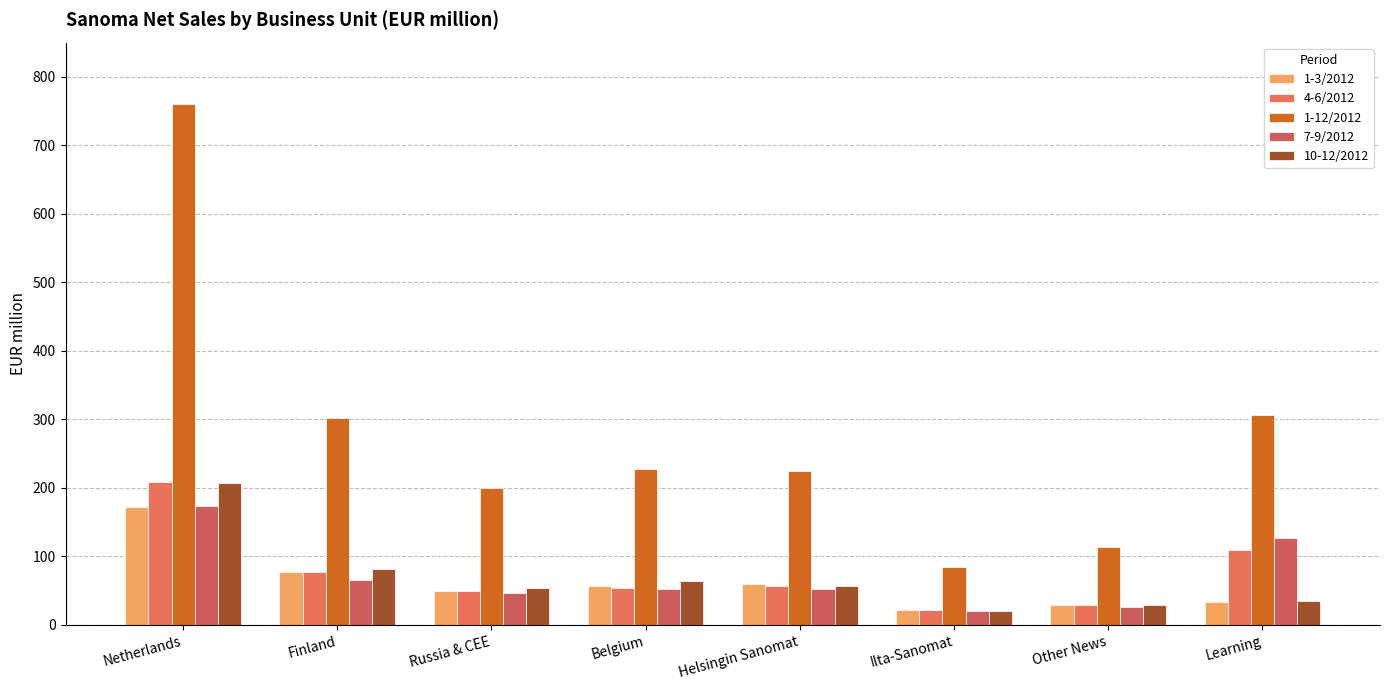

What is the difference between the second highest and minimum values in the 1-3/2012 series?

56.2